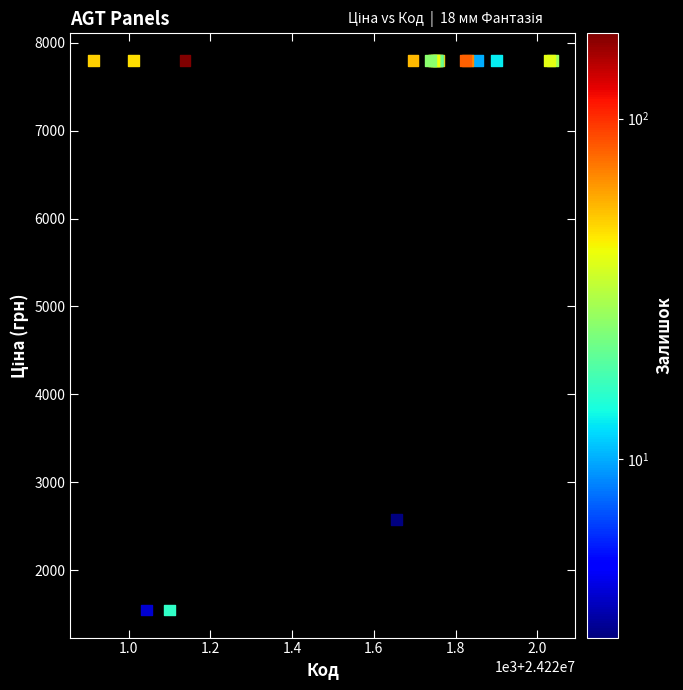

What Y value in the scatter plot is closest to 4670?

2578.7